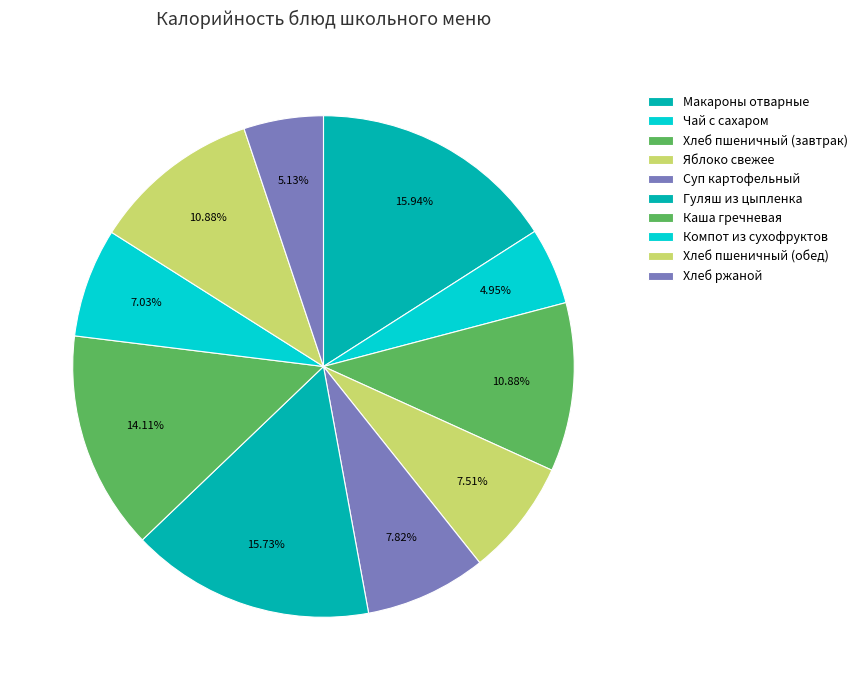

Between Яблоко свежее and Хлеб пшеничный (завтрак), which is larger?

Хлеб пшеничный (завтрак)